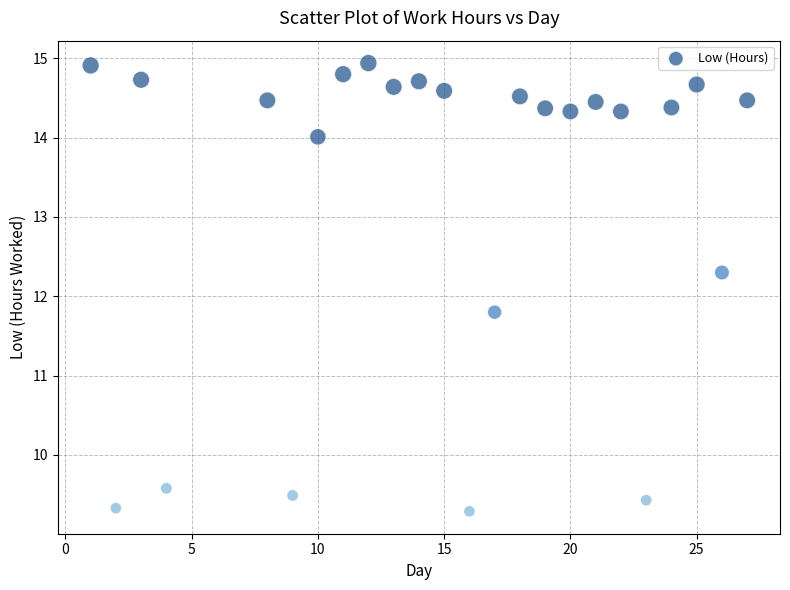

What is the range of X values (max minus min)?

26.0